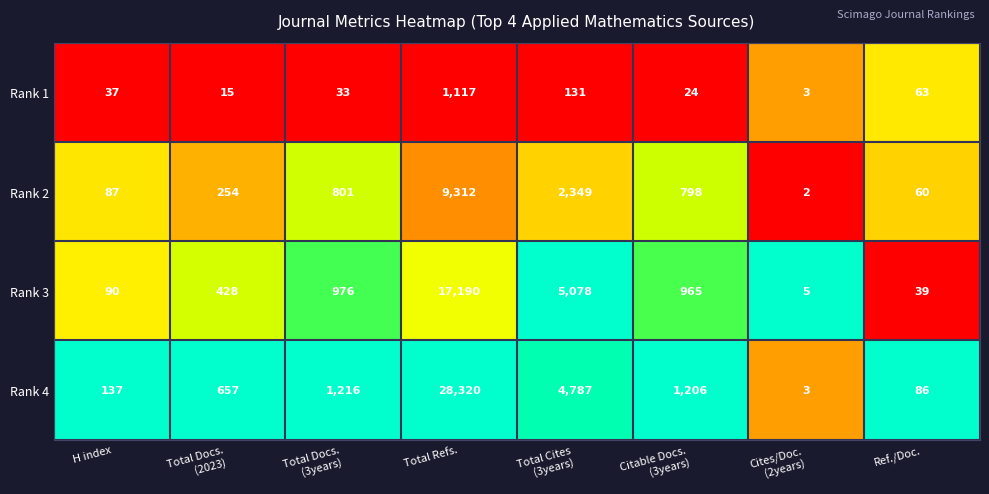

What is the sum of all Rank 2 values?

13663